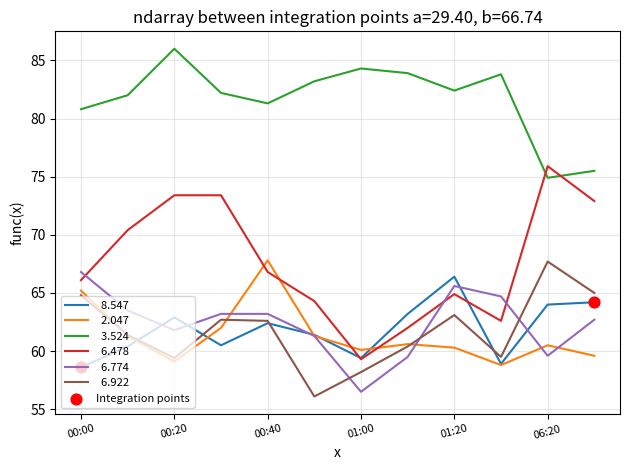

What is the maximum value shown in the chart?

86.0